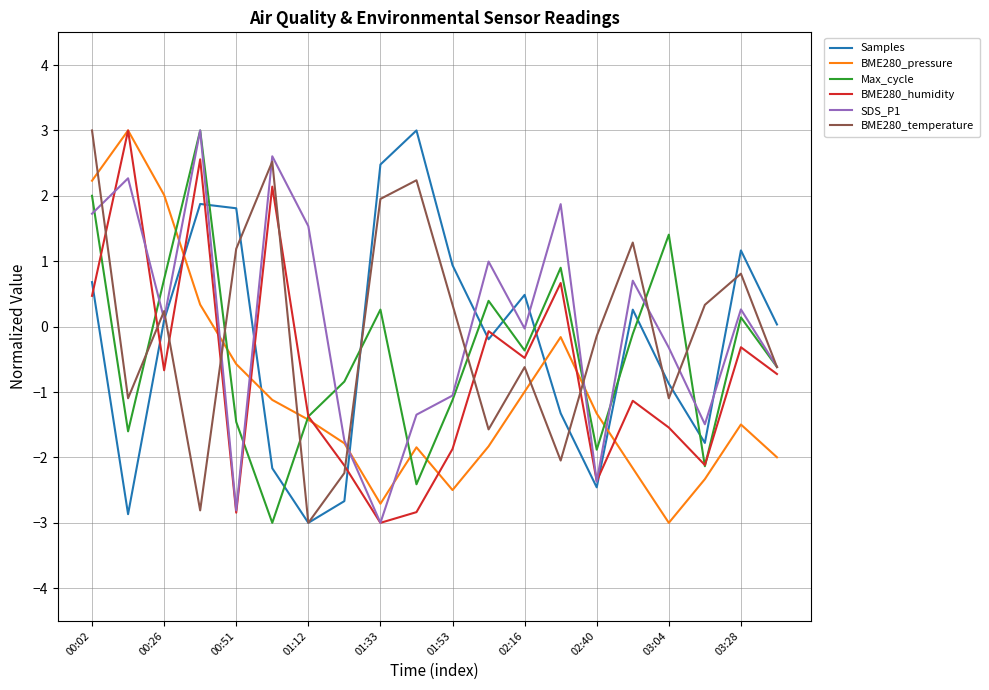

True or false: BME280_humidity and BME280_temperature intersect in this chart.

True